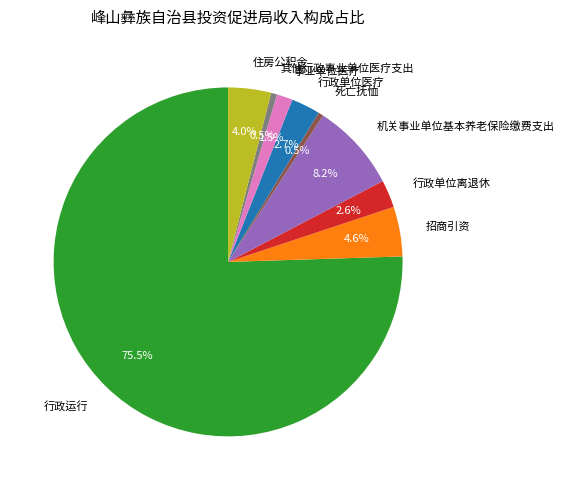

To the nearest percent, what is the combined percentage of 事业单位医疗 and 行政单位离退休?

4%